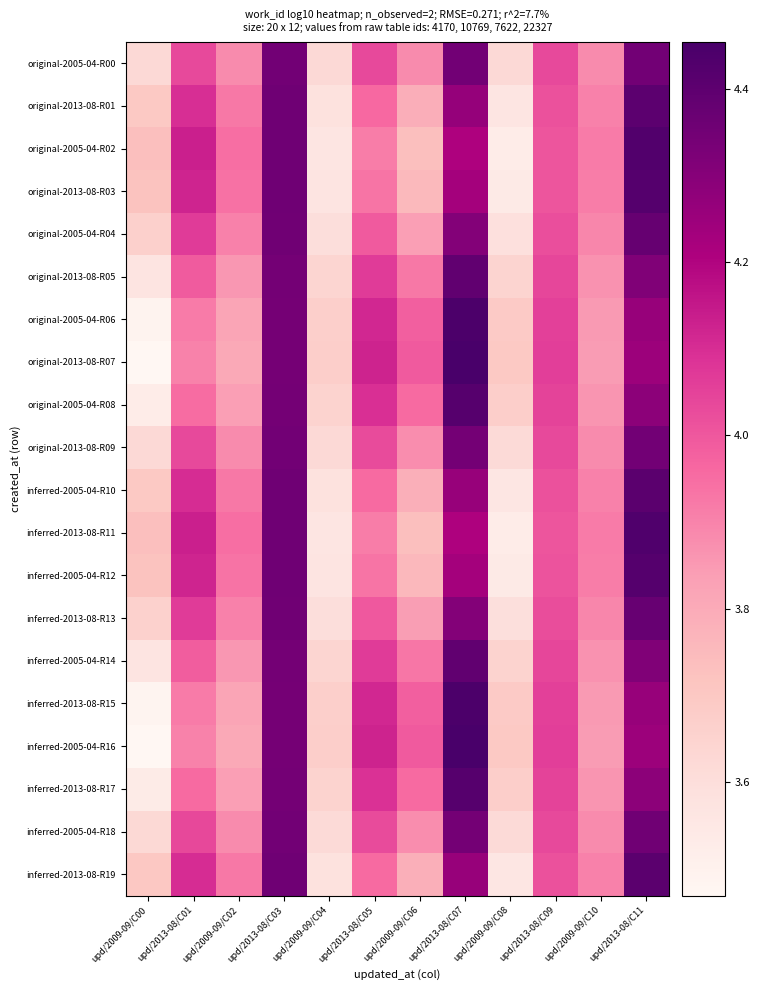

Reading right to left, extract all data points from this chart.

original-2005-04-R00: upd/2013-08/C11=4.3	upd/2009-09/C10=3.9	upd/2013-08/C09=4.0	upd/2009-09/C08=3.6	upd/2013-08/C07=4.3	upd/2009-09/C06=3.9	upd/2013-08/C05=4.0	upd/2009-09/C04=3.6	upd/2013-08/C03=4.3	upd/2009-09/C02=3.9	upd/2013-08/C01=4.0	upd/2009-09/C00=3.6
original-2013-08-R01: upd/2013-08/C11=4.4	upd/2009-09/C10=3.9	upd/2013-08/C09=4.0	upd/2009-09/C08=3.6	upd/2013-08/C07=4.3	upd/2009-09/C06=3.8	upd/2013-08/C05=4.0	upd/2009-09/C04=3.6	upd/2013-08/C03=4.4	upd/2009-09/C02=3.9	upd/2013-08/C01=4.1	upd/2009-09/C00=3.7
original-2005-04-R02: upd/2013-08/C11=4.4	upd/2009-09/C10=3.9	upd/2013-08/C09=4.0	upd/2009-09/C08=3.5	upd/2013-08/C07=4.2	upd/2009-09/C06=3.7	upd/2013-08/C05=3.9	upd/2009-09/C04=3.6	upd/2013-08/C03=4.4	upd/2009-09/C02=3.9	upd/2013-08/C01=4.1	upd/2009-09/C00=3.7
original-2013-08-R03: upd/2013-08/C11=4.4	upd/2009-09/C10=3.9	upd/2013-08/C09=4.0	upd/2009-09/C08=3.5	upd/2013-08/C07=4.2	upd/2009-09/C06=3.8	upd/2013-08/C05=3.9	upd/2009-09/C04=3.6	upd/2013-08/C03=4.4	upd/2009-09/C02=3.9	upd/2013-08/C01=4.1	upd/2009-09/C00=3.7
original-2005-04-R04: upd/2013-08/C11=4.4	upd/2009-09/C10=3.9	upd/2013-08/C09=4.0	upd/2009-09/C08=3.6	upd/2013-08/C07=4.3	upd/2009-09/C06=3.8	upd/2013-08/C05=4.0	upd/2009-09/C04=3.6	upd/2013-08/C03=4.4	upd/2009-09/C02=3.9	upd/2013-08/C01=4.1	upd/2009-09/C00=3.7
original-2013-08-R05: upd/2013-08/C11=4.3	upd/2009-09/C10=3.9	upd/2013-08/C09=4.0	upd/2009-09/C08=3.6	upd/2013-08/C07=4.4	upd/2009-09/C06=3.9	upd/2013-08/C05=4.1	upd/2009-09/C04=3.6	upd/2013-08/C03=4.3	upd/2009-09/C02=3.9	upd/2013-08/C01=4.0	upd/2009-09/C00=3.6
original-2005-04-R06: upd/2013-08/C11=4.3	upd/2009-09/C10=3.8	upd/2013-08/C09=4.1	upd/2009-09/C08=3.7	upd/2013-08/C07=4.4	upd/2009-09/C06=4.0	upd/2013-08/C05=4.1	upd/2009-09/C04=3.7	upd/2013-08/C03=4.3	upd/2009-09/C02=3.8	upd/2013-08/C01=3.9	upd/2009-09/C00=3.5
original-2013-08-R07: upd/2013-08/C11=4.2	upd/2009-09/C10=3.8	upd/2013-08/C09=4.1	upd/2009-09/C08=3.7	upd/2013-08/C07=4.5	upd/2009-09/C06=4.0	upd/2013-08/C05=4.1	upd/2009-09/C04=3.7	upd/2013-08/C03=4.3	upd/2009-09/C02=3.8	upd/2013-08/C01=3.9	upd/2009-09/C00=3.5
original-2005-04-R08: upd/2013-08/C11=4.3	upd/2009-09/C10=3.9	upd/2013-08/C09=4.0	upd/2009-09/C08=3.7	upd/2013-08/C07=4.4	upd/2009-09/C06=4.0	upd/2013-08/C05=4.1	upd/2009-09/C04=3.7	upd/2013-08/C03=4.3	upd/2009-09/C02=3.8	upd/2013-08/C01=4.0	upd/2009-09/C00=3.5
original-2013-08-R09: upd/2013-08/C11=4.4	upd/2009-09/C10=3.9	upd/2013-08/C09=4.0	upd/2009-09/C08=3.6	upd/2013-08/C07=4.3	upd/2009-09/C06=3.9	upd/2013-08/C05=4.0	upd/2009-09/C04=3.6	upd/2013-08/C03=4.3	upd/2009-09/C02=3.9	upd/2013-08/C01=4.0	upd/2009-09/C00=3.6
inferred-2005-04-R10: upd/2013-08/C11=4.4	upd/2009-09/C10=3.9	upd/2013-08/C09=4.0	upd/2009-09/C08=3.6	upd/2013-08/C07=4.3	upd/2009-09/C06=3.8	upd/2013-08/C05=4.0	upd/2009-09/C04=3.6	upd/2013-08/C03=4.4	upd/2009-09/C02=3.9	upd/2013-08/C01=4.1	upd/2009-09/C00=3.7
inferred-2013-08-R11: upd/2013-08/C11=4.4	upd/2009-09/C10=3.9	upd/2013-08/C09=4.0	upd/2009-09/C08=3.5	upd/2013-08/C07=4.2	upd/2009-09/C06=3.7	upd/2013-08/C05=3.9	upd/2009-09/C04=3.6	upd/2013-08/C03=4.4	upd/2009-09/C02=3.9	upd/2013-08/C01=4.1	upd/2009-09/C00=3.7
inferred-2005-04-R12: upd/2013-08/C11=4.4	upd/2009-09/C10=3.9	upd/2013-08/C09=4.0	upd/2009-09/C08=3.5	upd/2013-08/C07=4.2	upd/2009-09/C06=3.8	upd/2013-08/C05=3.9	upd/2009-09/C04=3.6	upd/2013-08/C03=4.4	upd/2009-09/C02=3.9	upd/2013-08/C01=4.1	upd/2009-09/C00=3.7
inferred-2013-08-R13: upd/2013-08/C11=4.4	upd/2009-09/C10=3.9	upd/2013-08/C09=4.0	upd/2009-09/C08=3.6	upd/2013-08/C07=4.3	upd/2009-09/C06=3.8	upd/2013-08/C05=4.0	upd/2009-09/C04=3.6	upd/2013-08/C03=4.4	upd/2009-09/C02=3.9	upd/2013-08/C01=4.1	upd/2009-09/C00=3.7
inferred-2005-04-R14: upd/2013-08/C11=4.3	upd/2009-09/C10=3.9	upd/2013-08/C09=4.0	upd/2009-09/C08=3.7	upd/2013-08/C07=4.4	upd/2009-09/C06=3.9	upd/2013-08/C05=4.1	upd/2009-09/C04=3.6	upd/2013-08/C03=4.3	upd/2009-09/C02=3.9	upd/2013-08/C01=4.0	upd/2009-09/C00=3.6
inferred-2013-08-R15: upd/2013-08/C11=4.3	upd/2009-09/C10=3.8	upd/2013-08/C09=4.1	upd/2009-09/C08=3.7	upd/2013-08/C07=4.4	upd/2009-09/C06=4.0	upd/2013-08/C05=4.1	upd/2009-09/C04=3.7	upd/2013-08/C03=4.3	upd/2009-09/C02=3.8	upd/2013-08/C01=3.9	upd/2009-09/C00=3.5
inferred-2005-04-R16: upd/2013-08/C11=4.2	upd/2009-09/C10=3.8	upd/2013-08/C09=4.1	upd/2009-09/C08=3.7	upd/2013-08/C07=4.5	upd/2009-09/C06=4.0	upd/2013-08/C05=4.1	upd/2009-09/C04=3.7	upd/2013-08/C03=4.3	upd/2009-09/C02=3.8	upd/2013-08/C01=3.9	upd/2009-09/C00=3.5
inferred-2013-08-R17: upd/2013-08/C11=4.3	upd/2009-09/C10=3.9	upd/2013-08/C09=4.0	upd/2009-09/C08=3.7	upd/2013-08/C07=4.4	upd/2009-09/C06=4.0	upd/2013-08/C05=4.1	upd/2009-09/C04=3.7	upd/2013-08/C03=4.3	upd/2009-09/C02=3.8	upd/2013-08/C01=4.0	upd/2009-09/C00=3.5
inferred-2005-04-R18: upd/2013-08/C11=4.4	upd/2009-09/C10=3.9	upd/2013-08/C09=4.0	upd/2009-09/C08=3.6	upd/2013-08/C07=4.3	upd/2009-09/C06=3.9	upd/2013-08/C05=4.0	upd/2009-09/C04=3.6	upd/2013-08/C03=4.3	upd/2009-09/C02=3.9	upd/2013-08/C01=4.0	upd/2009-09/C00=3.6
inferred-2013-08-R19: upd/2013-08/C11=4.4	upd/2009-09/C10=3.9	upd/2013-08/C09=4.0	upd/2009-09/C08=3.6	upd/2013-08/C07=4.3	upd/2009-09/C06=3.8	upd/2013-08/C05=4.0	upd/2009-09/C04=3.6	upd/2013-08/C03=4.4	upd/2009-09/C02=3.9	upd/2013-08/C01=4.1	upd/2009-09/C00=3.7